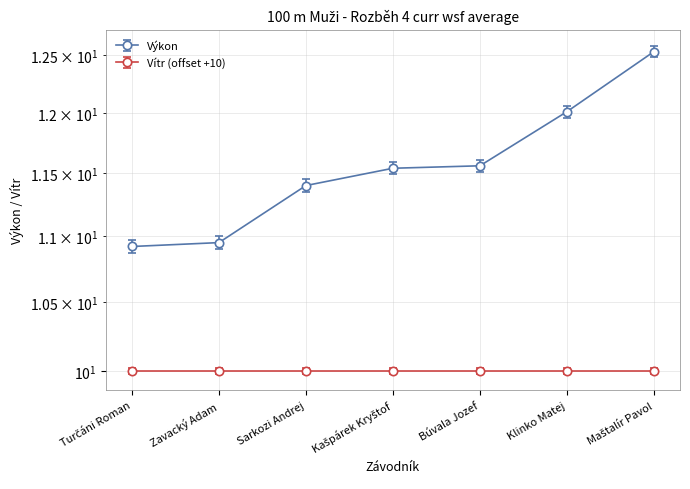

Rank the categories by value from highest to lowest.

Maštalír Pavol, Klinko Matej, Búvala Jozef, Kašpárek Kryštof, Sarkozi Andrej, Zavacký Adam, Turčáni Roman